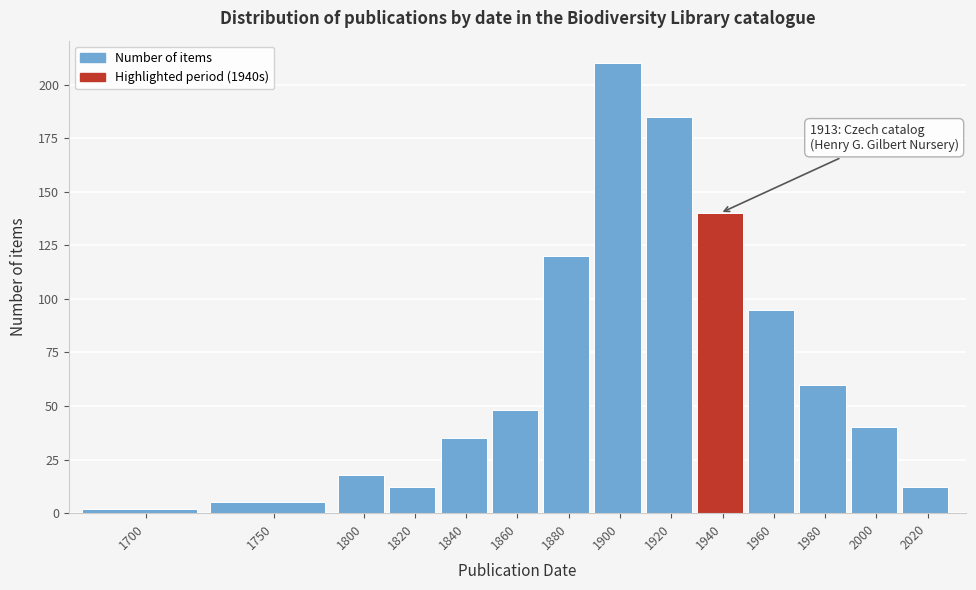

Reading left to right, extract all data points from this chart.

2	5	18	12	35	48	120	210	185	140	95	60	40	12